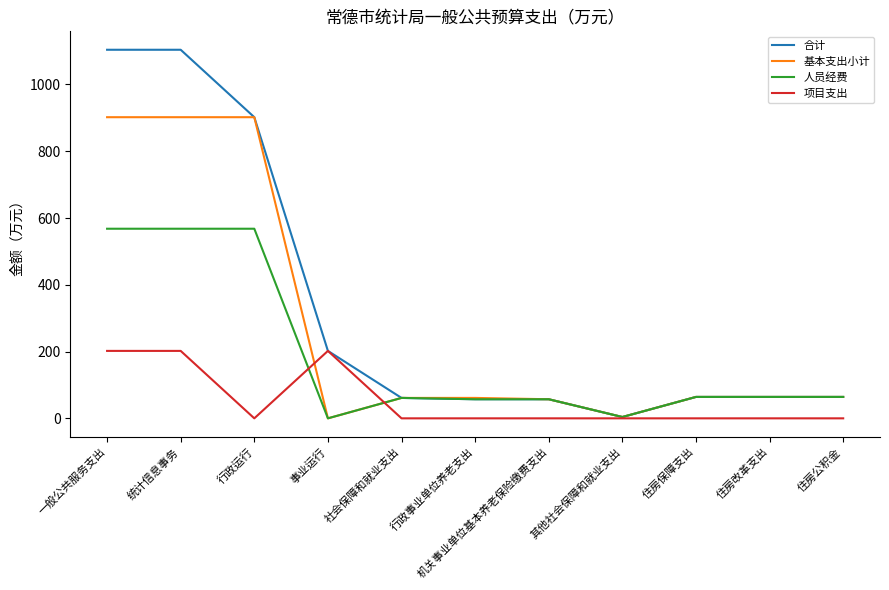

Which series ends up on top after the final intersection of 基本支出小计 and 项目支出?

基本支出小计